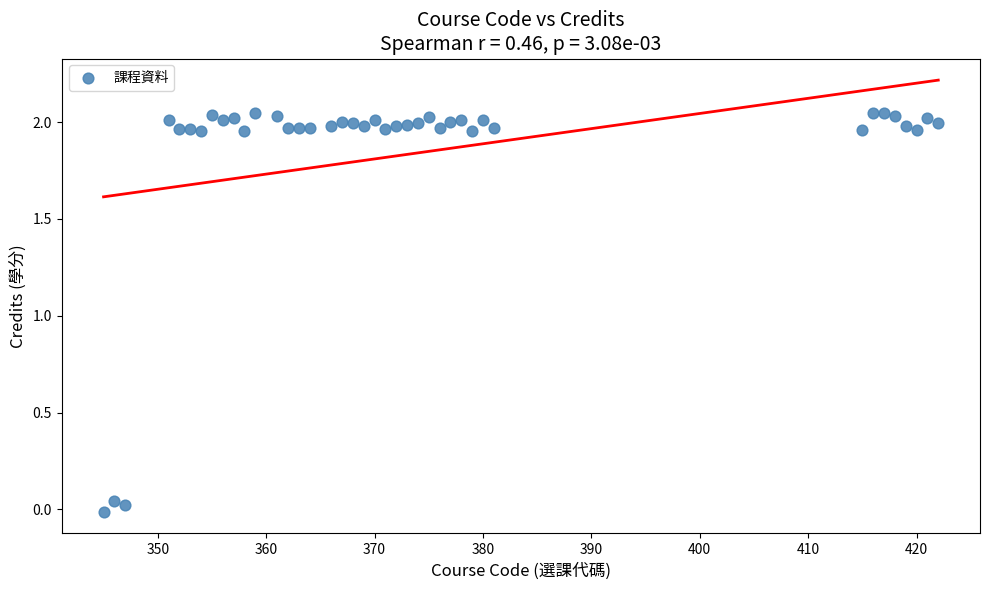

What is the range of Y values (max minus min)?

2.1